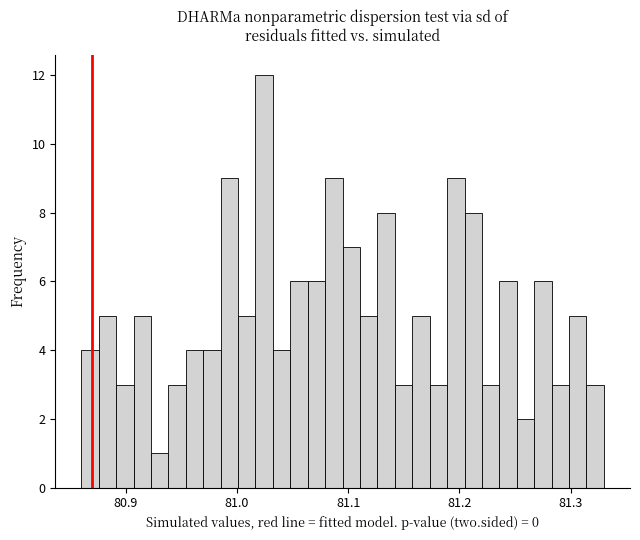

Read against the x-axis, roughly where is the centre of the tallest bar?

81.02